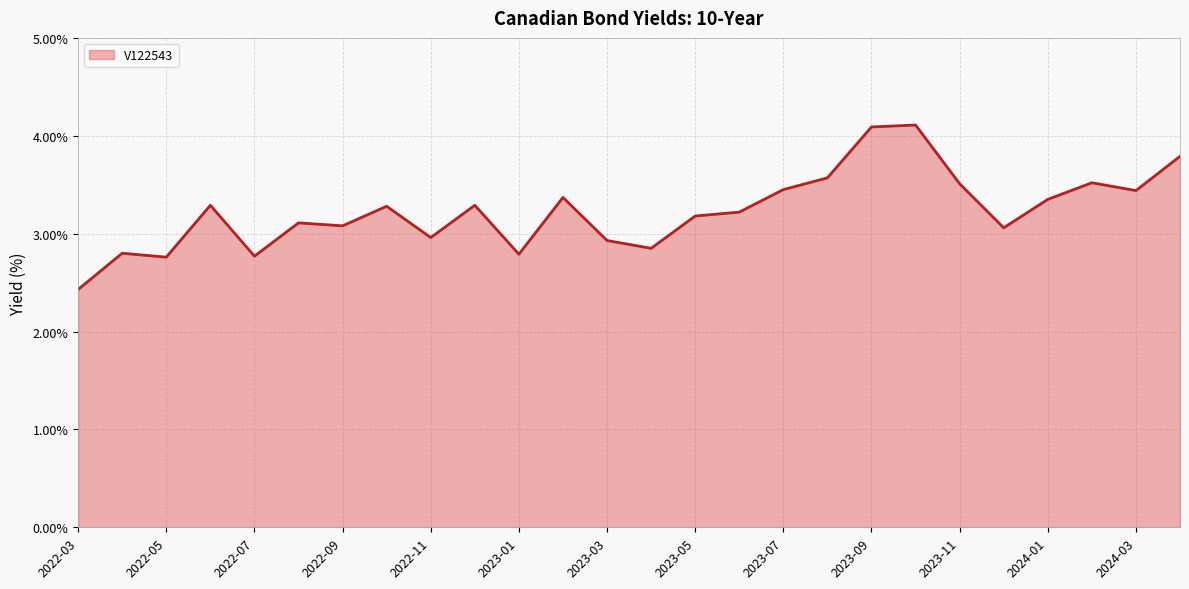

What is the smallest value displayed?

2.4